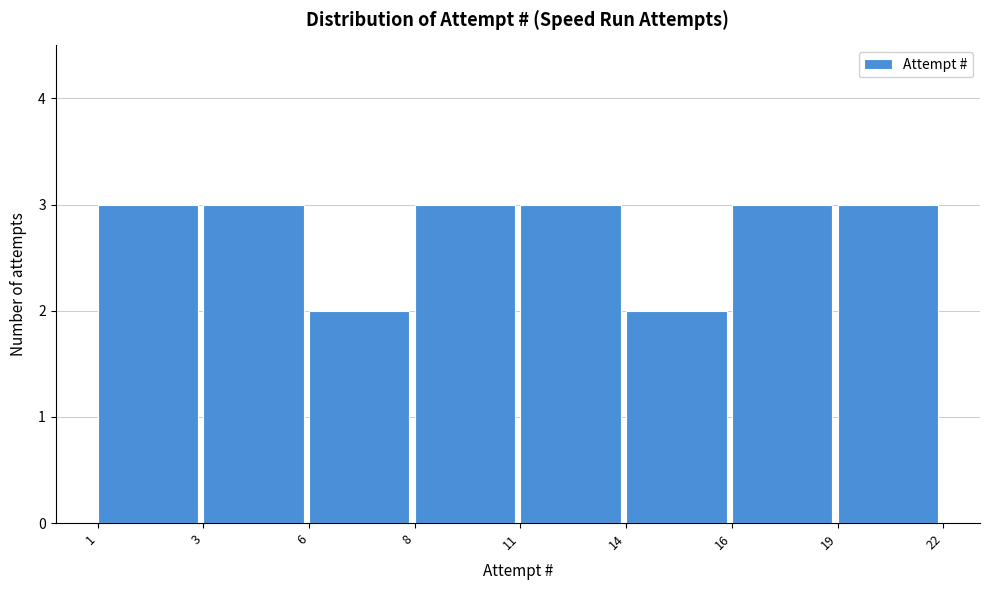

Reading left to right, list all the values displayed in this chart.

3	3	2	3	3	2	3	3